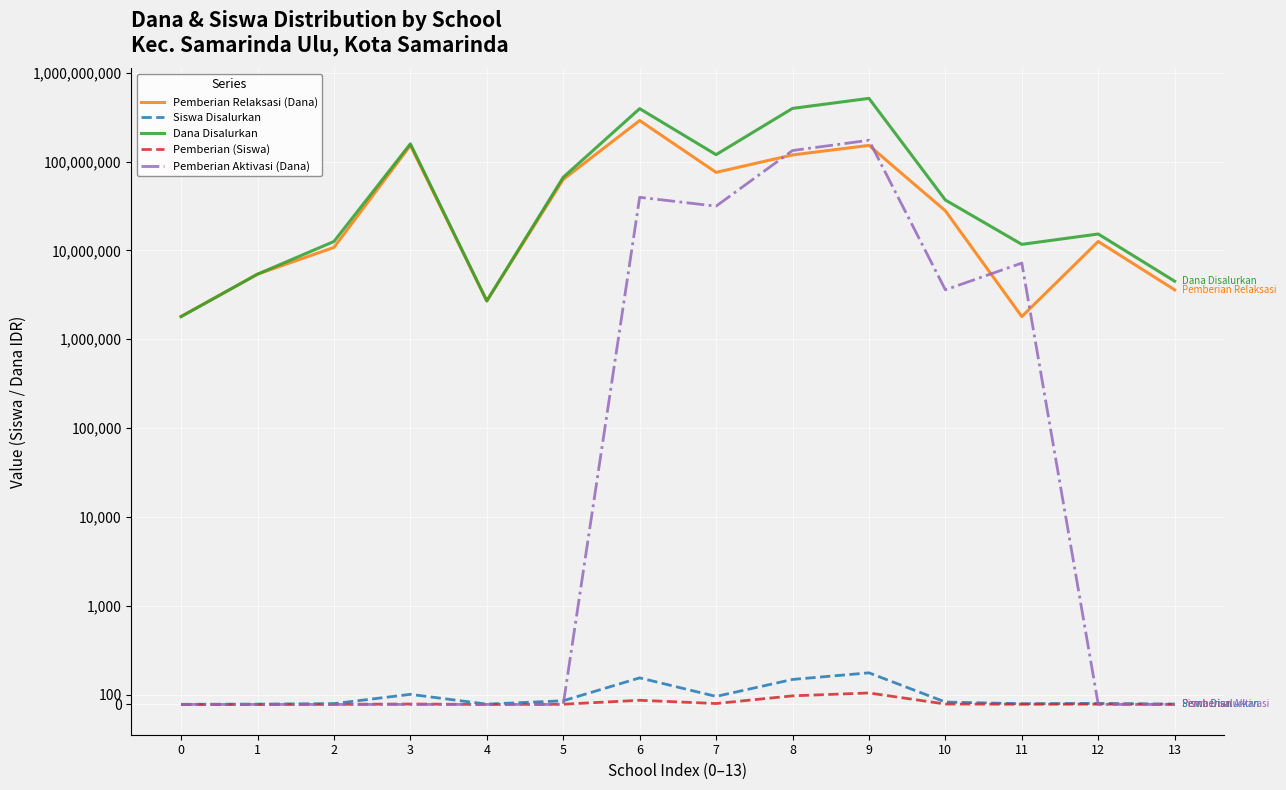

True or false: Dana Disalurkan has more than 0 points higher than both neighbors.

True